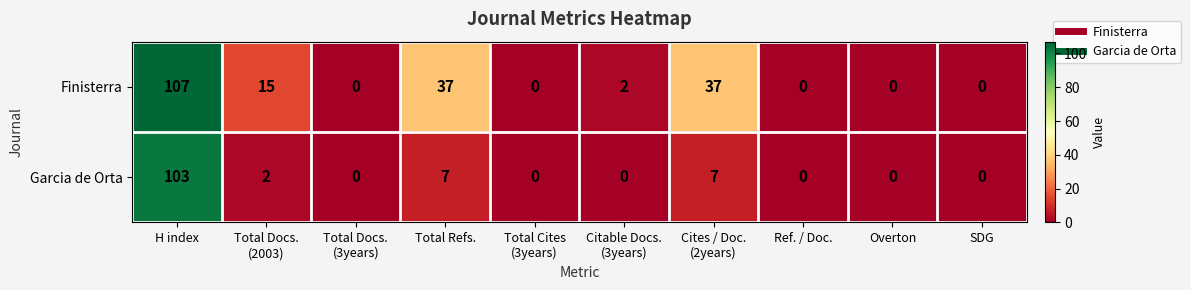

What is the average value of the Garcia de Orta series?

12